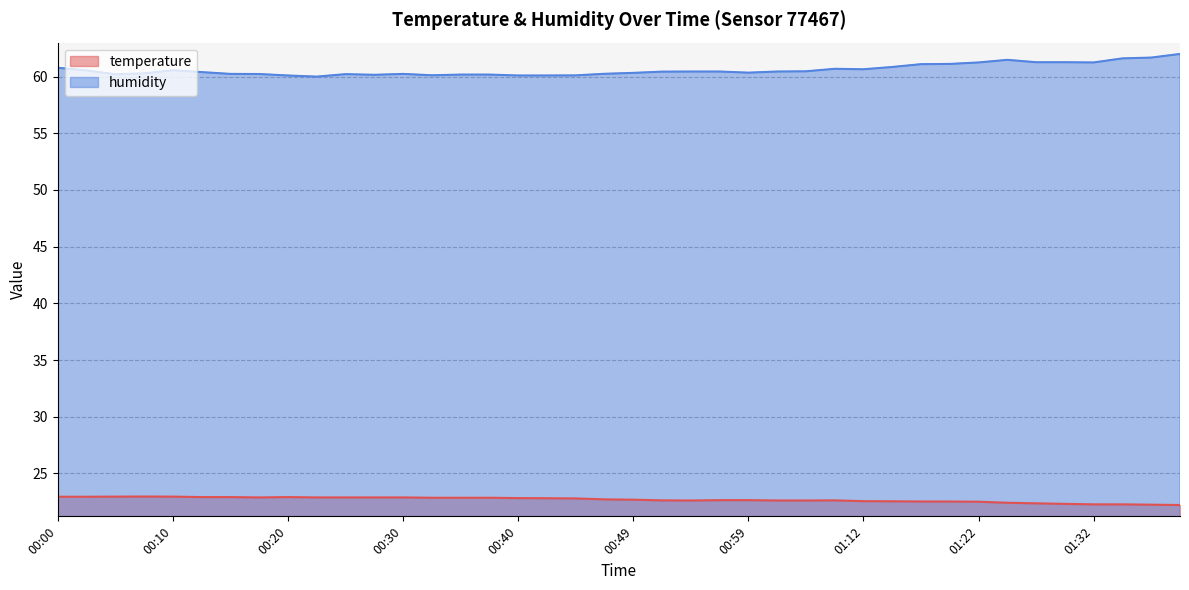

At which category is the sum across all series the highest?

01:40